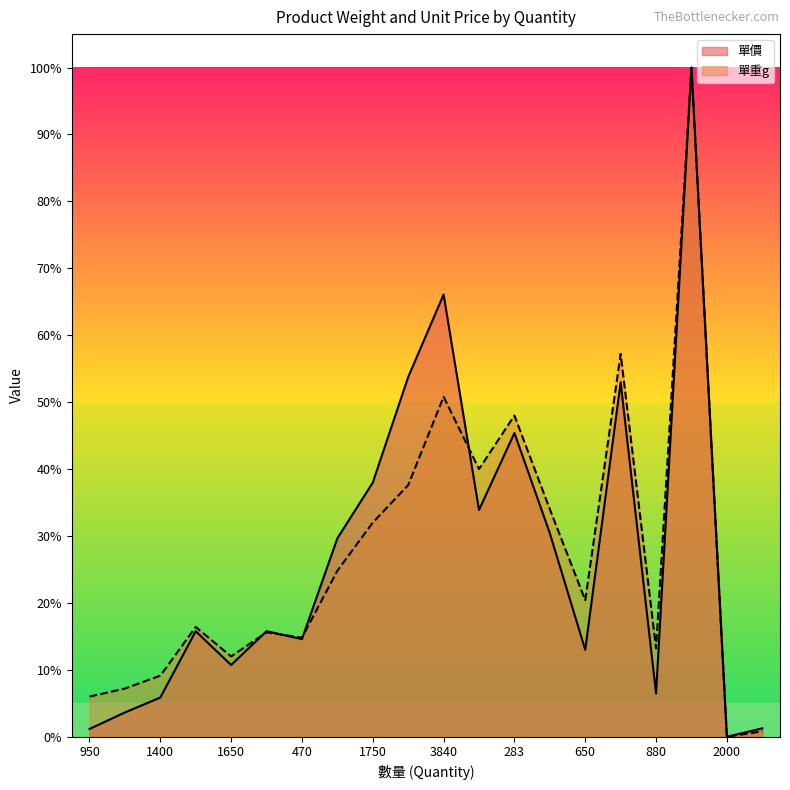

Between 2000 and 3840, which is larger?

3840